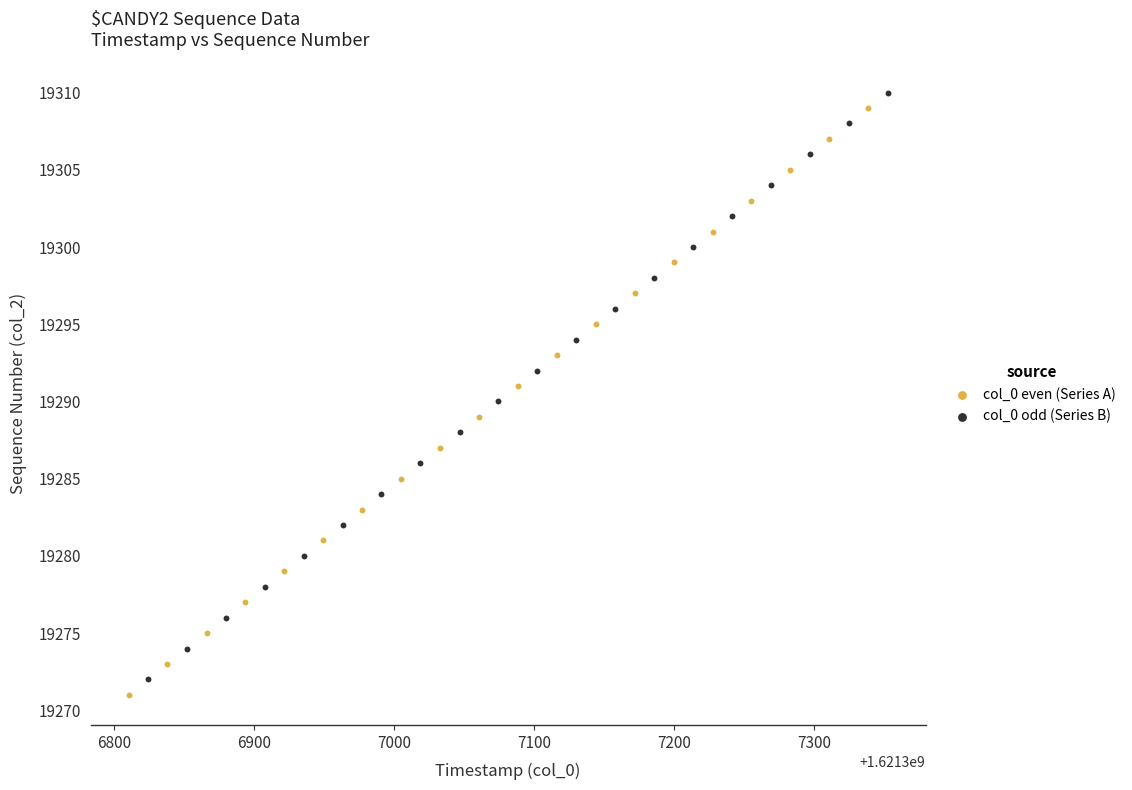

Which series contains the highest Y value?

col_0 odd (Series B)